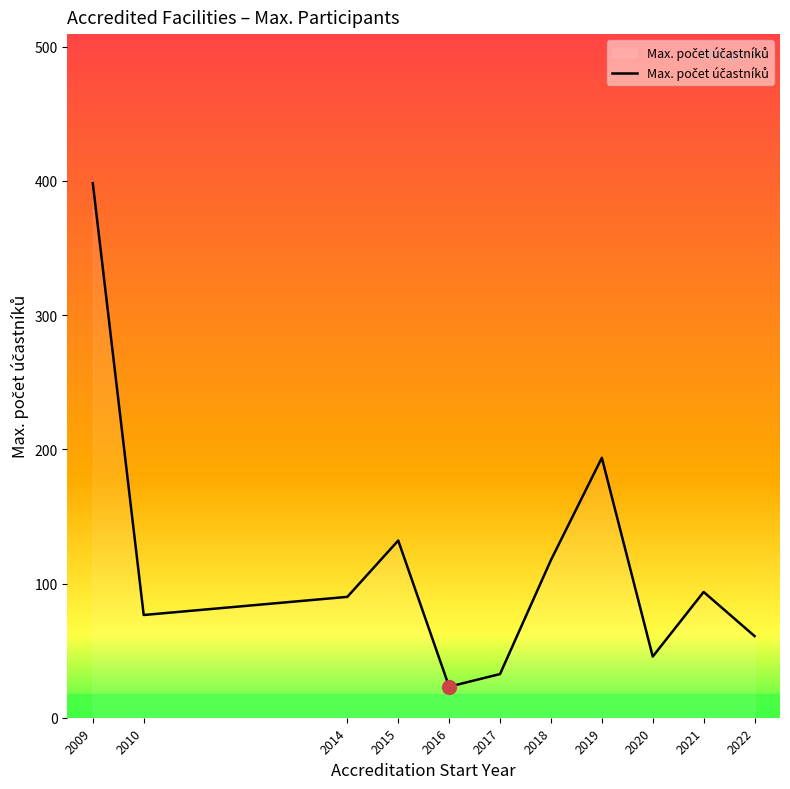

True or false: the data shows 132.0 at 2015.

True